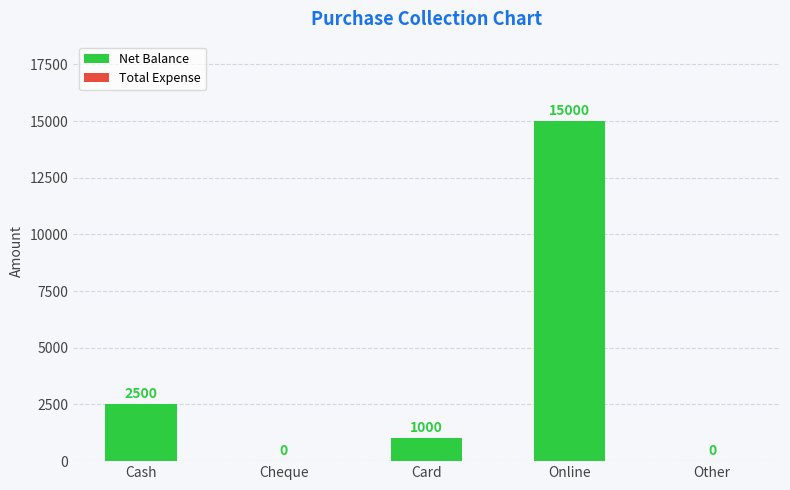

What is the maximum value shown in the chart?

15000